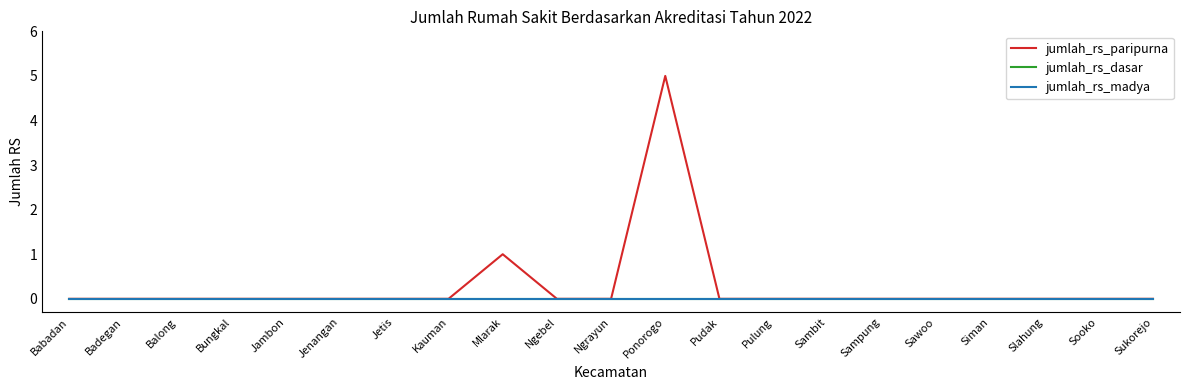

Reading left to right, extract all data points from this chart.

jumlah_rs_paripurna: 0	0	0	0	0	0	0	0	1	0	0	5	0	0	0	0	0	0	0	0	0
jumlah_rs_dasar: 0	0	0	0	0	0	0	0	0	0	0	0	0	0	0	0	0	0	0	0	0
jumlah_rs_madya: 0	0	0	0	0	0	0	0	0	0	0	0	0	0	0	0	0	0	0	0	0